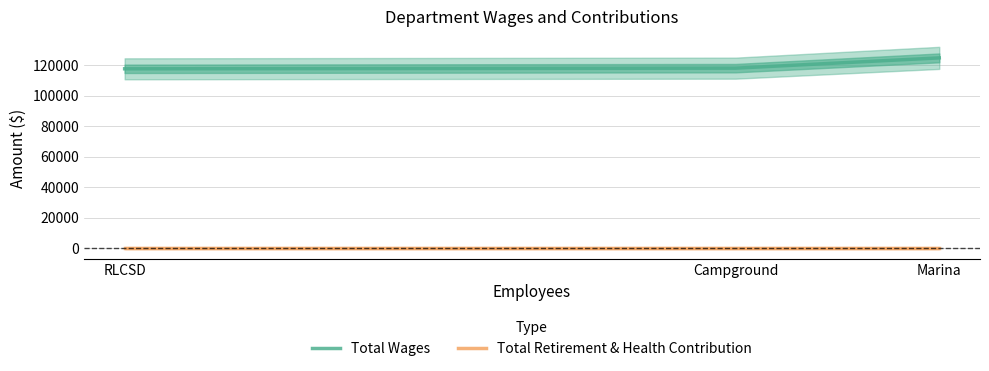

Is it true that Total Wages equals 118052 at Campground?

True